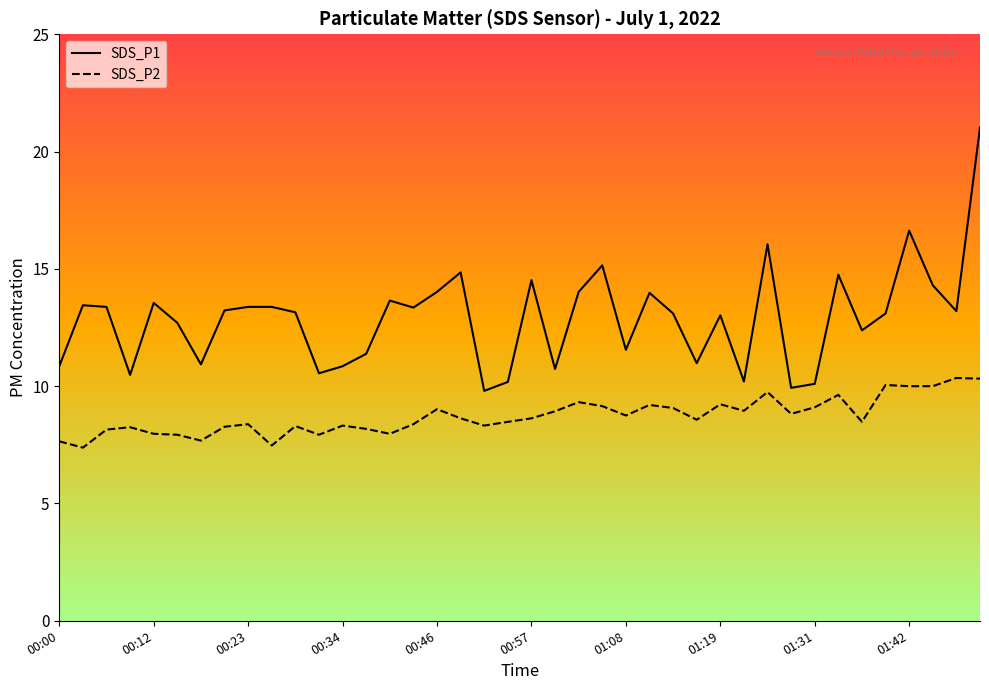

Rank the series by their average value, from lowest to highest.

SDS_P2, SDS_P1